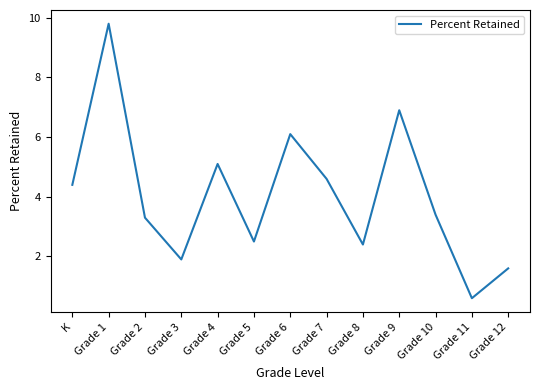

Reading left to right, extract all data points from this chart.

K=4.4	Grade 1=9.8	Grade 2=3.3	Grade 3=1.9	Grade 4=5.1	Grade 5=2.5	Grade 6=6.1	Grade 7=4.6	Grade 8=2.4	Grade 9=6.9	Grade 10=3.4	Grade 11=0.6	Grade 12=1.6